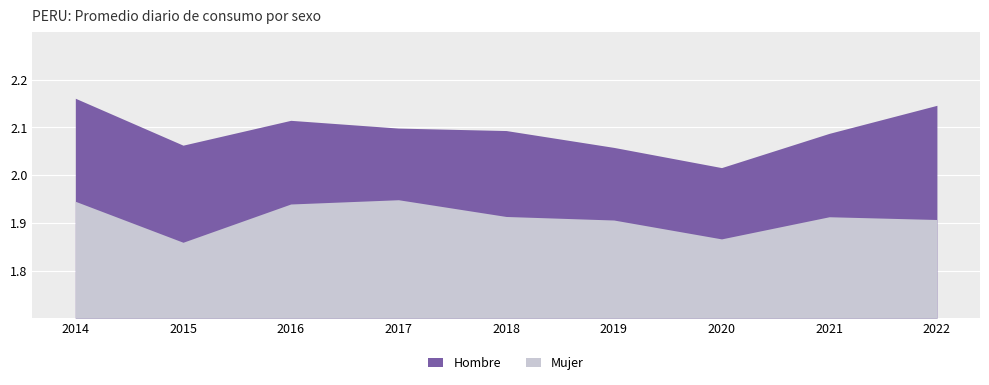

List the series in order of their overall mean, highest first.

Hombre, Mujer